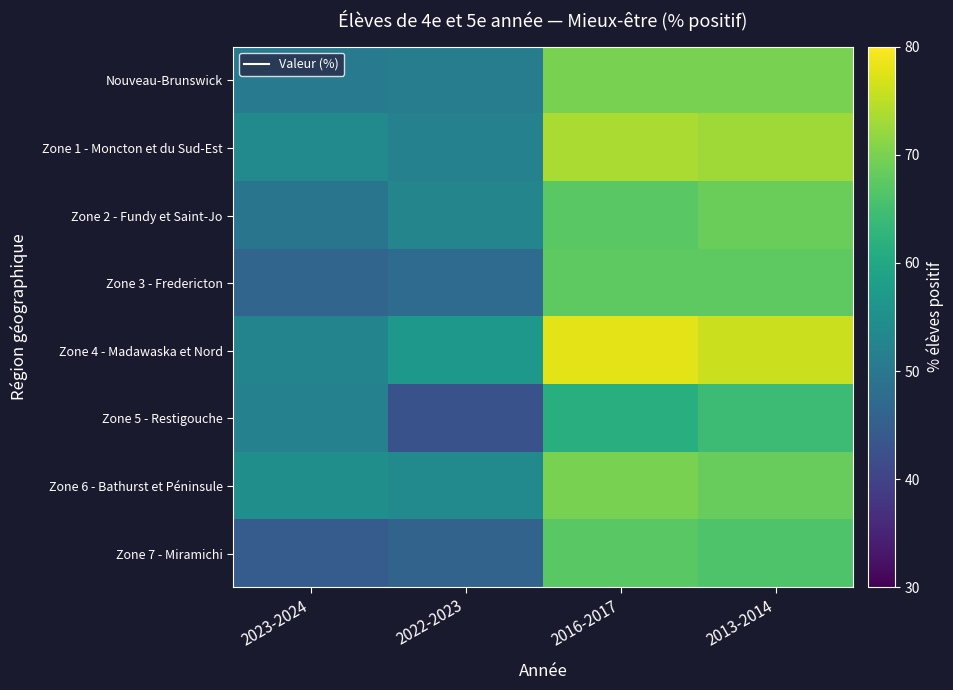

Reading left to right, transcribe all the data shown in this chart.

Nouveau-Brunswick: 2023-2024=50.5	2022-2023=51.0	2016-2017=69.8	2013-2014=70.0
Zone 1 - Moncton et du Sud-Est: 2023-2024=53.8	2022-2023=52.0	2016-2017=73.6	2013-2014=73.0
Zone 2 - Fundy et Saint-Jo: 2023-2024=49.5	2022-2023=52.8	2016-2017=67.2	2013-2014=68.8
Zone 3 - Fredericton: 2023-2024=46.4	2022-2023=47.5	2016-2017=67.6	2013-2014=67.5
Zone 4 - Madawaska et Nord: 2023-2024=52.5	2022-2023=56.7	2016-2017=78.0	2013-2014=76.0
Zone 5 - Restigouche: 2023-2024=51.9	2022-2023=42.6	2016-2017=61.4	2013-2014=64.3
Zone 6 - Bathurst et Péninsule: 2023-2024=54.9	2022-2023=53.9	2016-2017=69.8	2013-2014=68.4
Zone 7 - Miramichi: 2023-2024=44.6	2022-2023=45.9	2016-2017=67.3	2013-2014=66.2